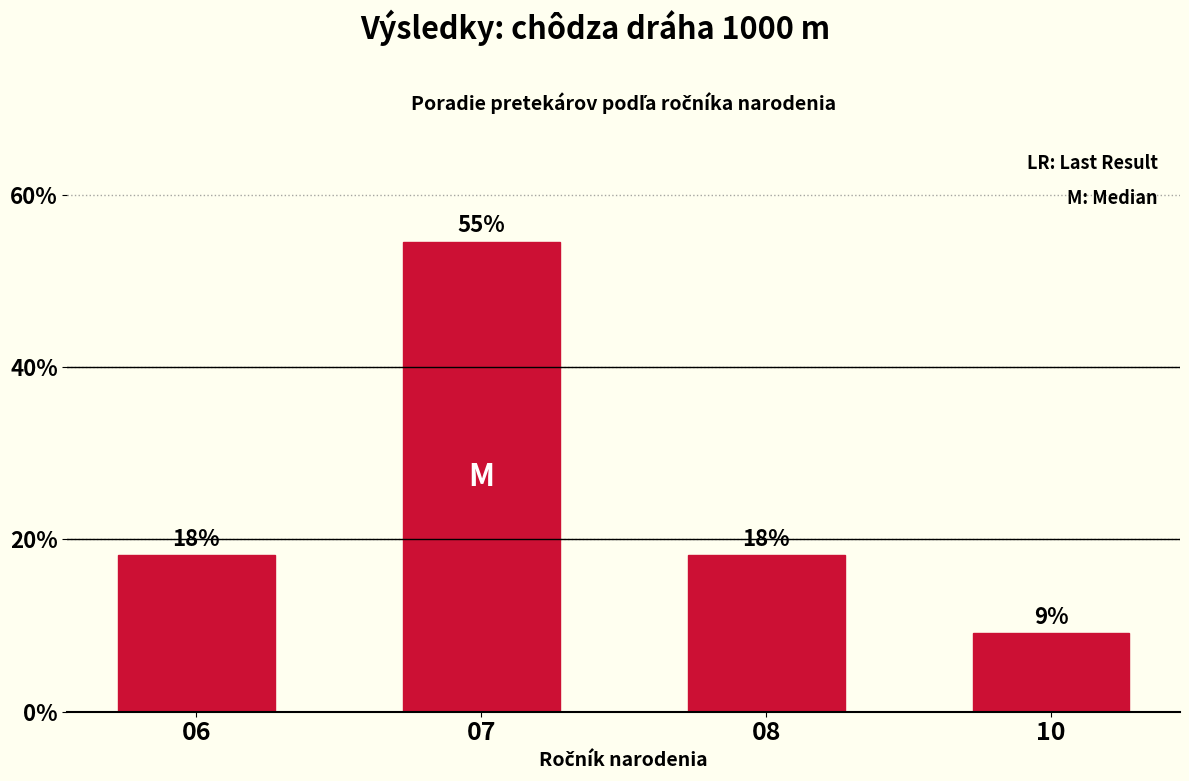

Does the chart contain any negative values?

No